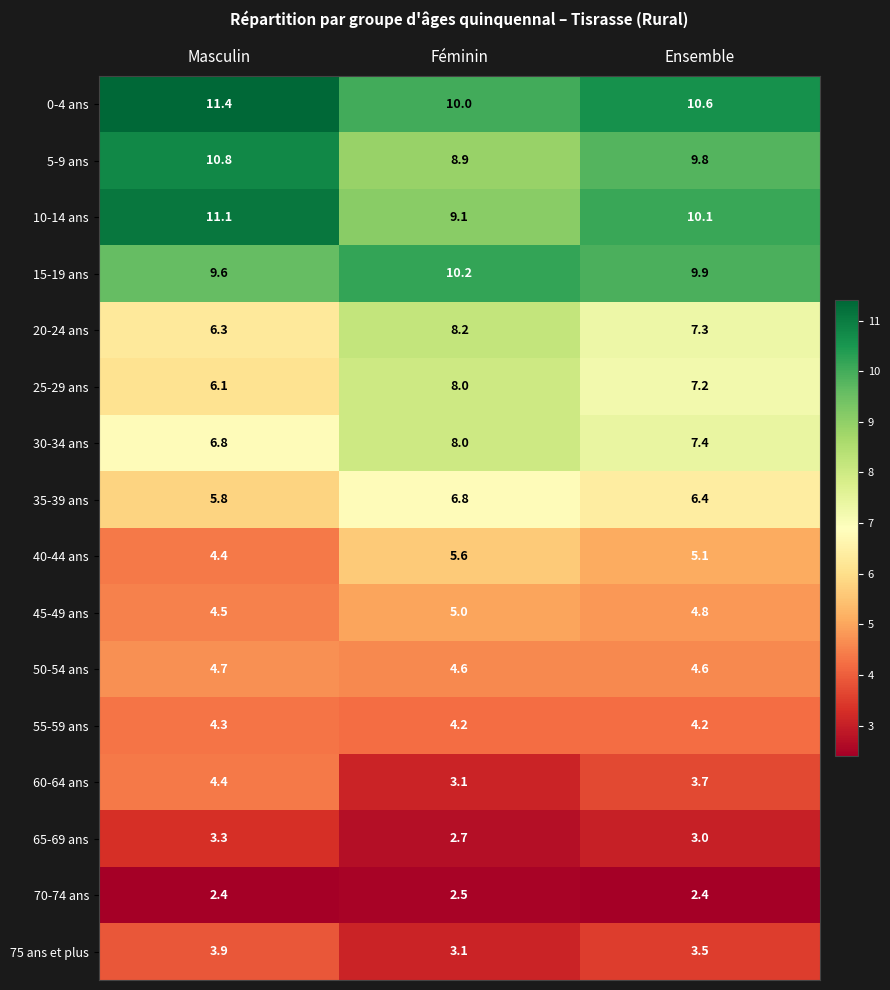

What is the highest value of the 70-74 ans series?

2.5